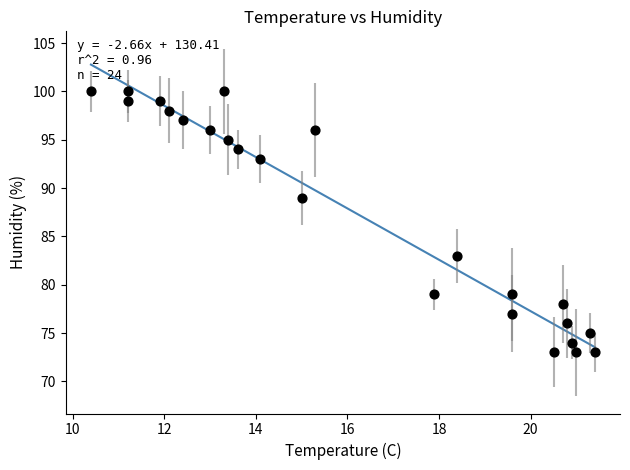

What is the range of Y values (max minus min)?

27